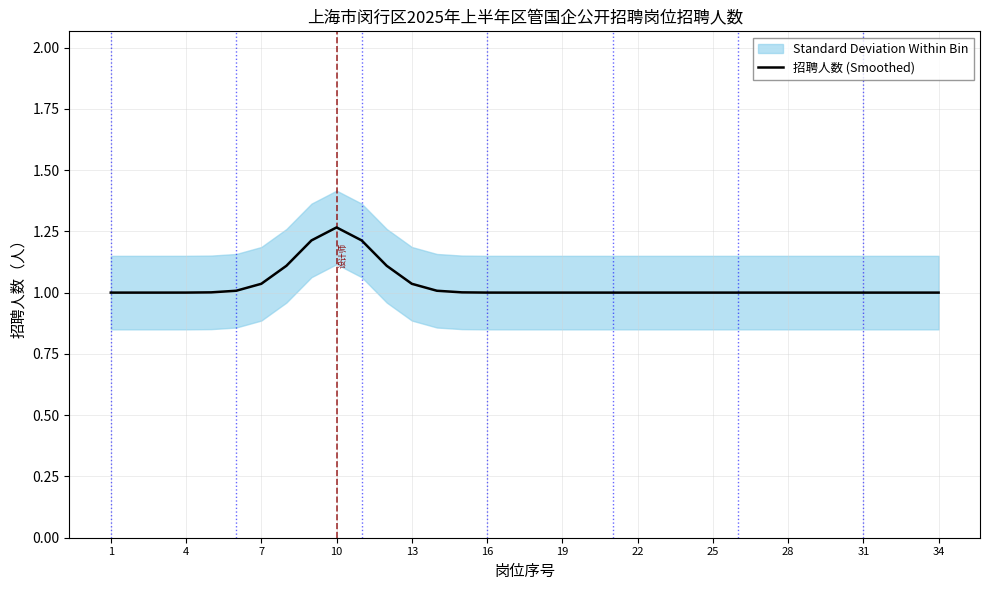

True or false: 招聘人数 (Smoothed) has a value of 1.0 at 22.

True